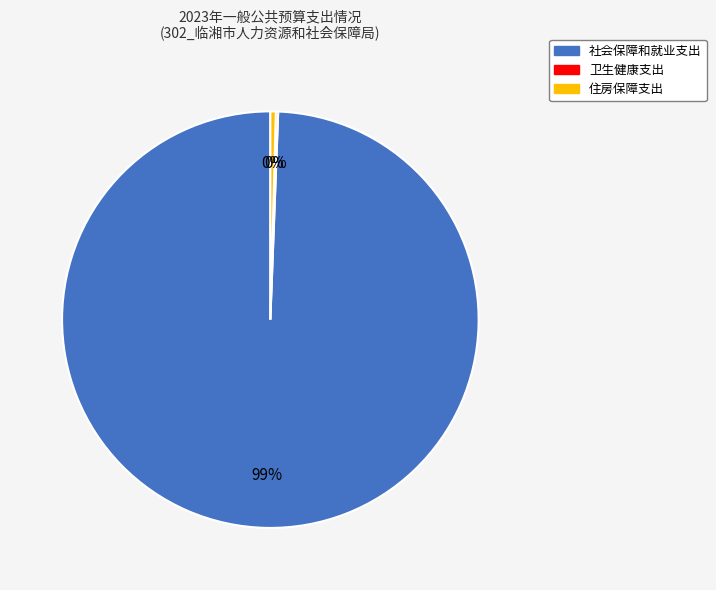

Between 住房保障支出 and 社会保障和就业支出, which is larger?

社会保障和就业支出